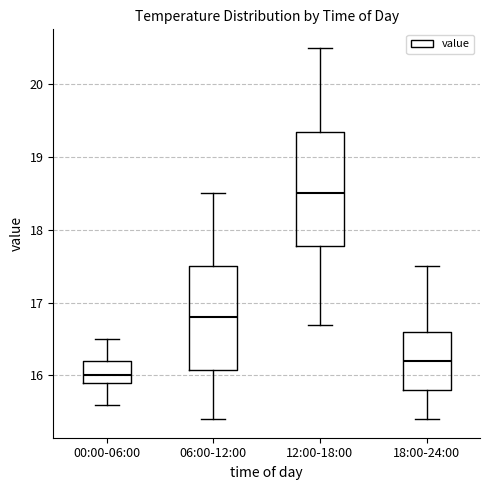

Where does the upper whisker of the box for 12:00-18:00 end on the y-axis? The values are not printed on the chart, so give them approximately, as read against the axis.

20.5